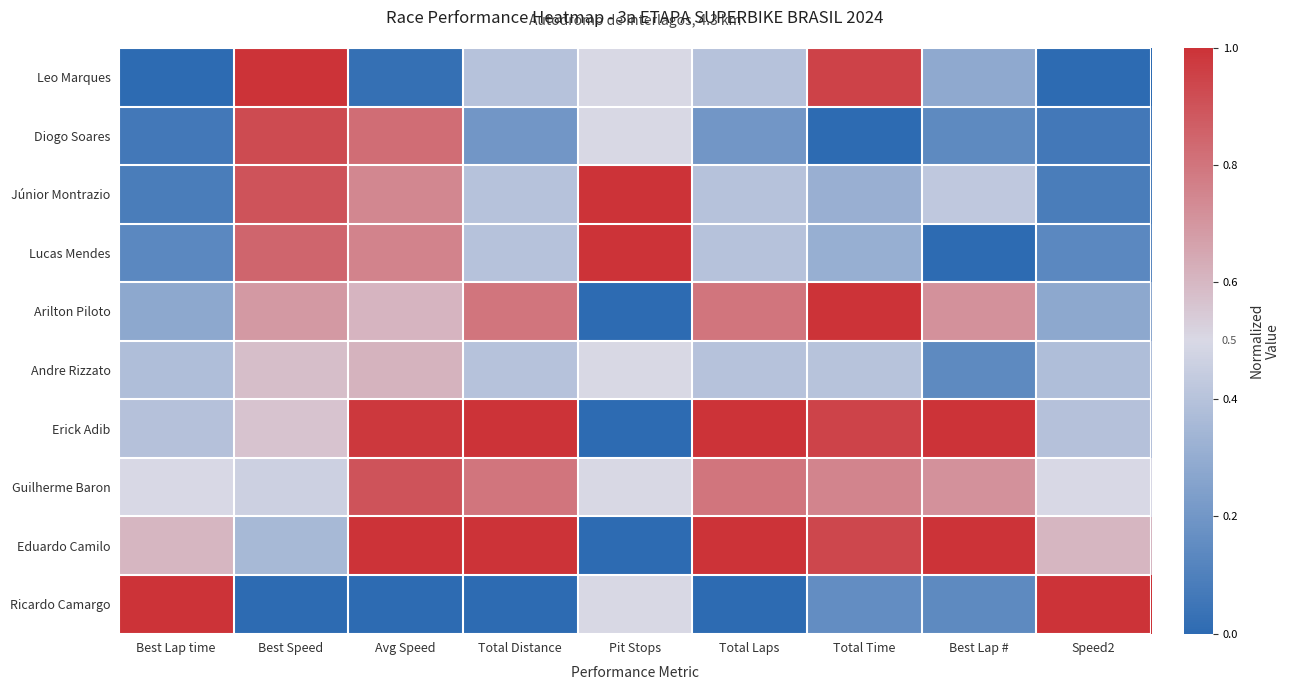

Which series has the largest total across all categories?

Eduardo Camilo